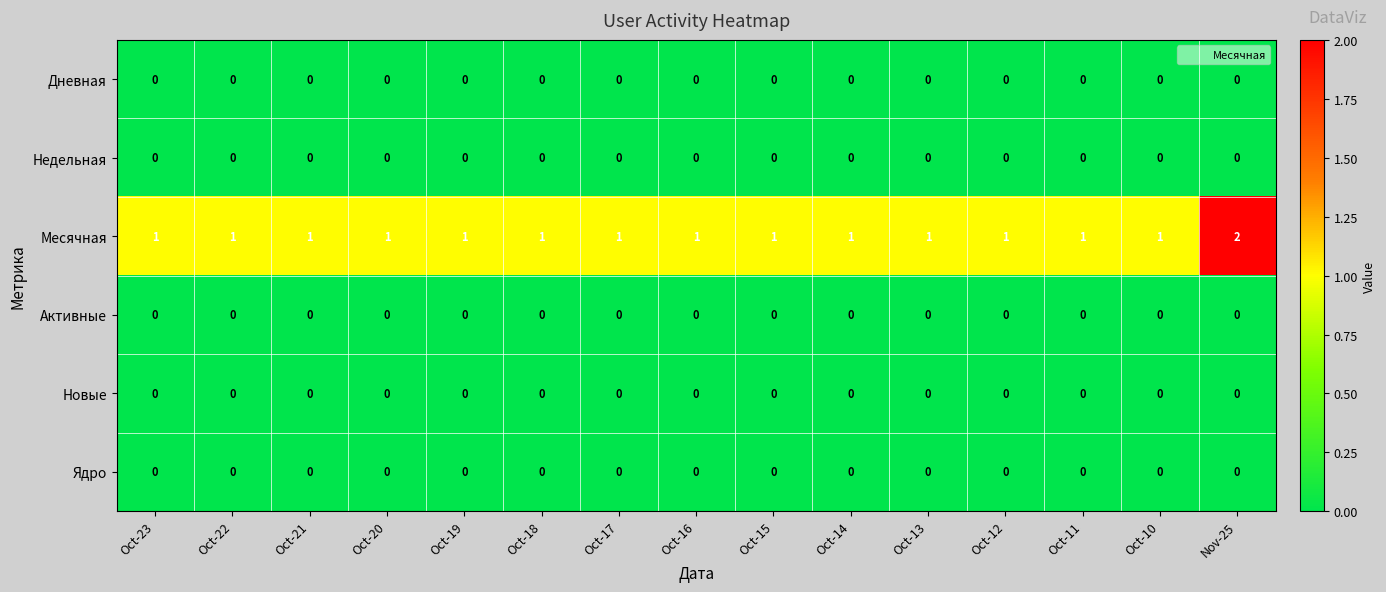

Which category has the highest value across all series?

Nov-25